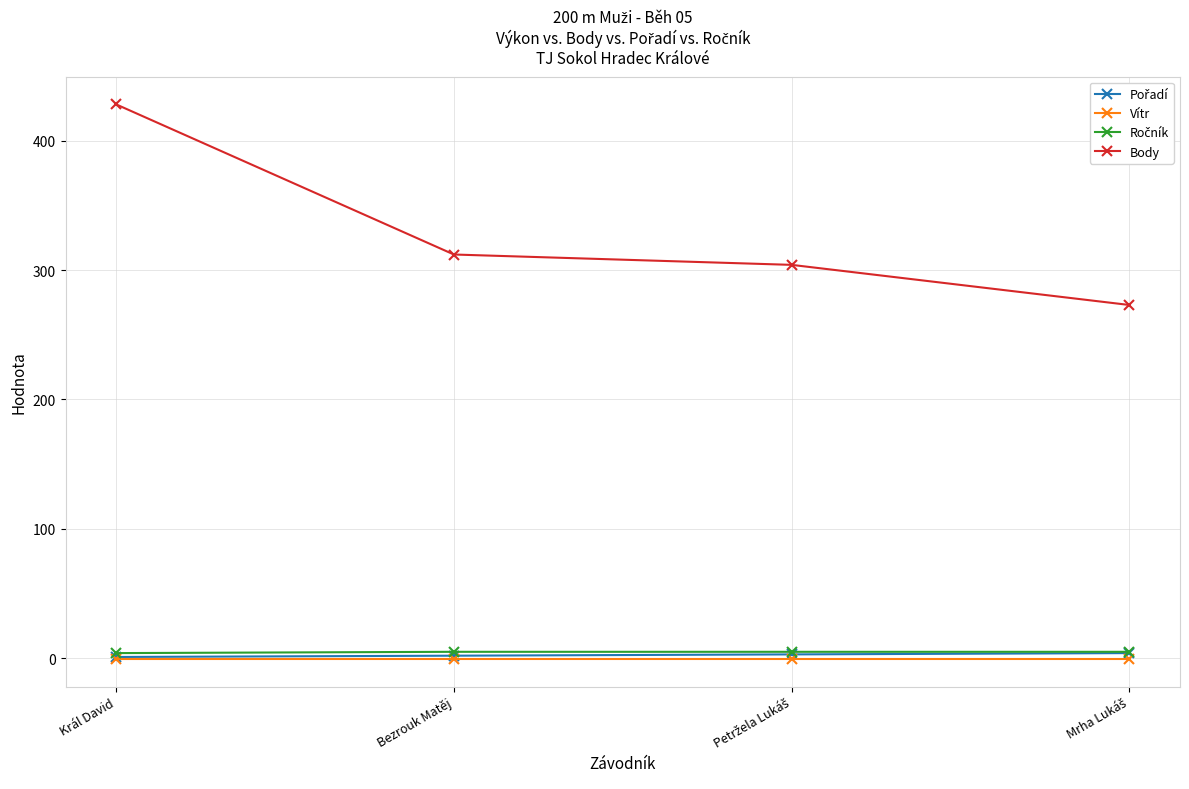

At which label is Body closest to 350?

Bezrouk Matěj